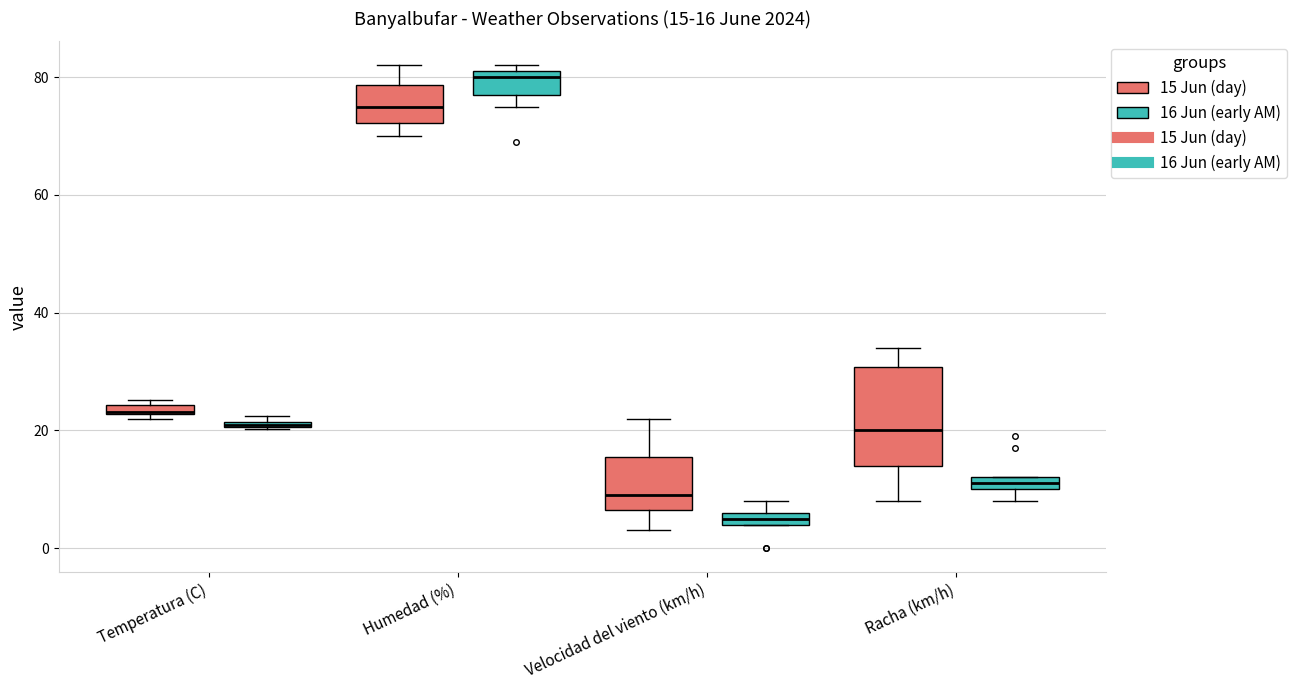

Comparing the boxes themselves (not the whiskers), which one is the tallest?

Racha (km/h) (15 Jun (day))